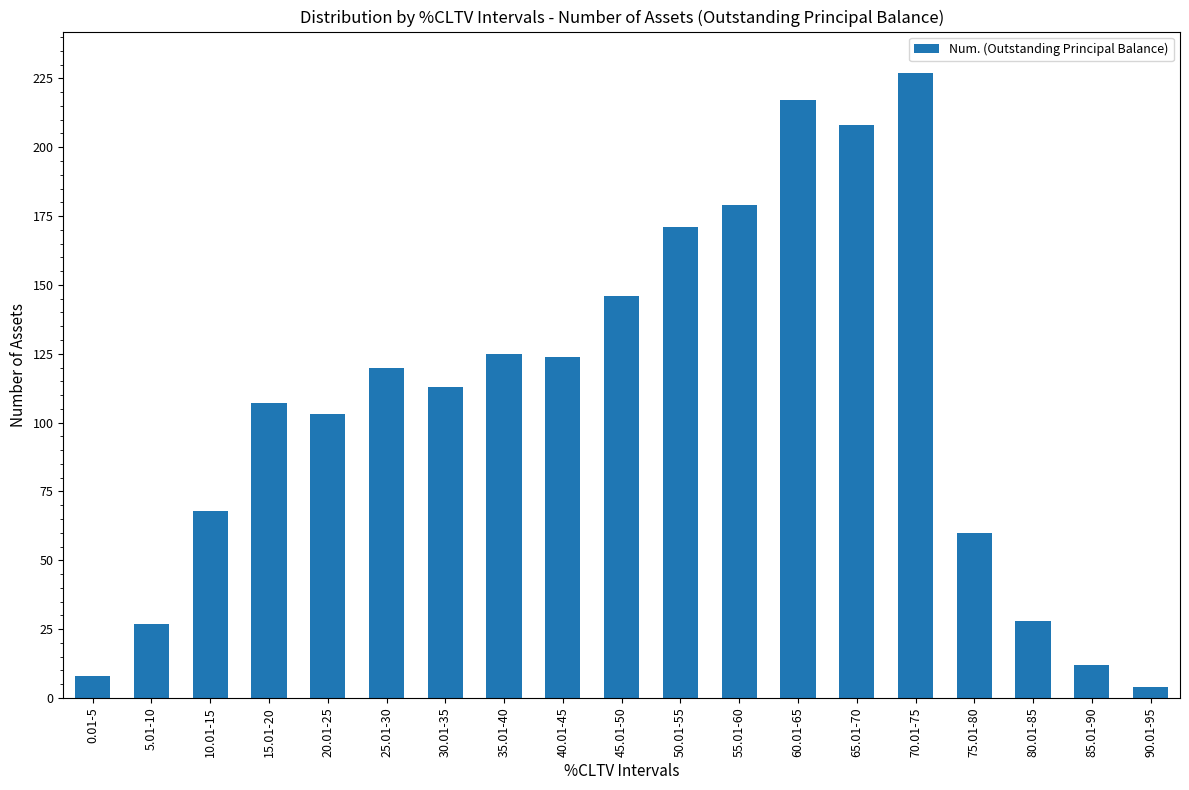

What is the difference between the second highest and second lowest values?

209